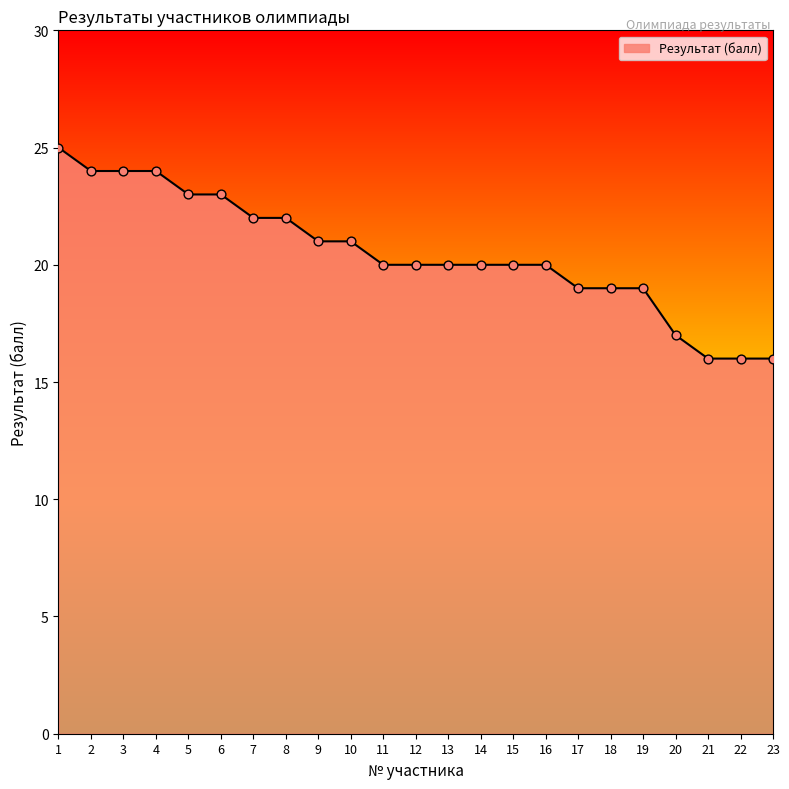

Which has a higher value, 9 or 8?

8